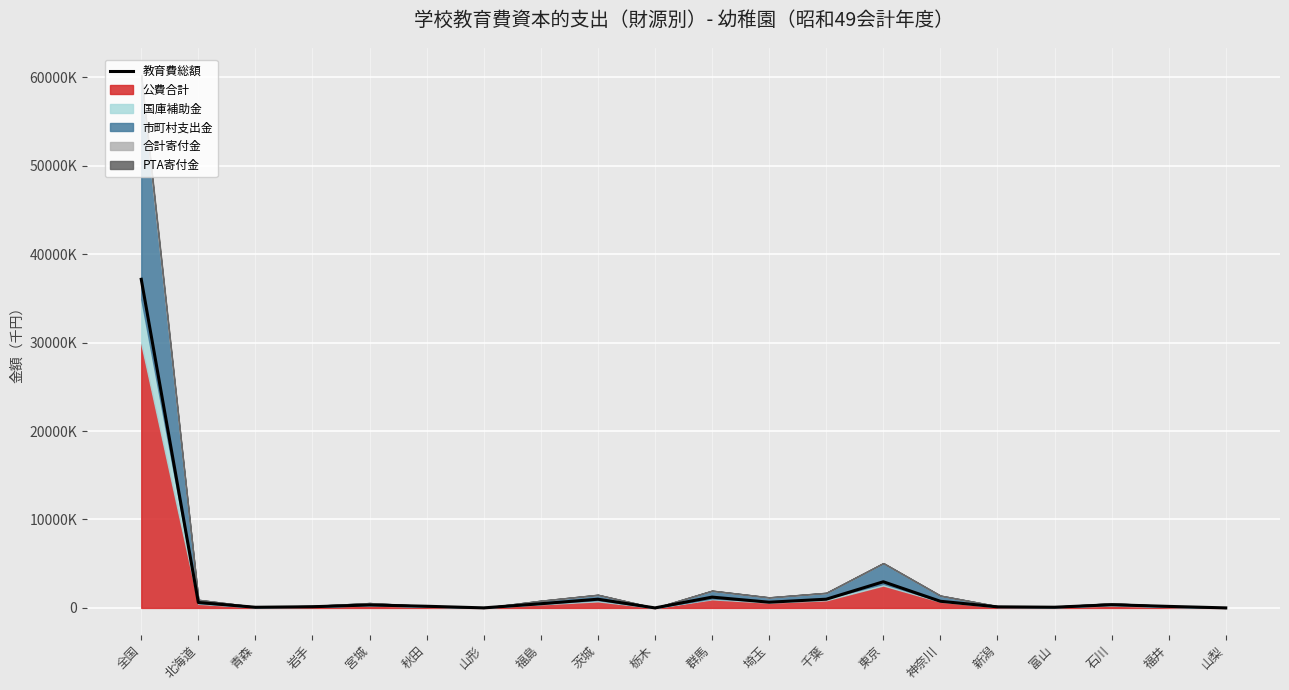

How many data points are above 359018?

9